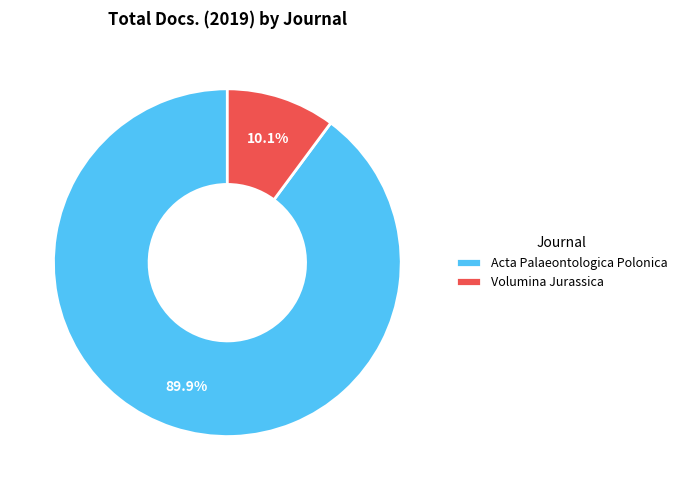

How much of the chart is everything except Acta Palaeontologica Polonica?

10.1%